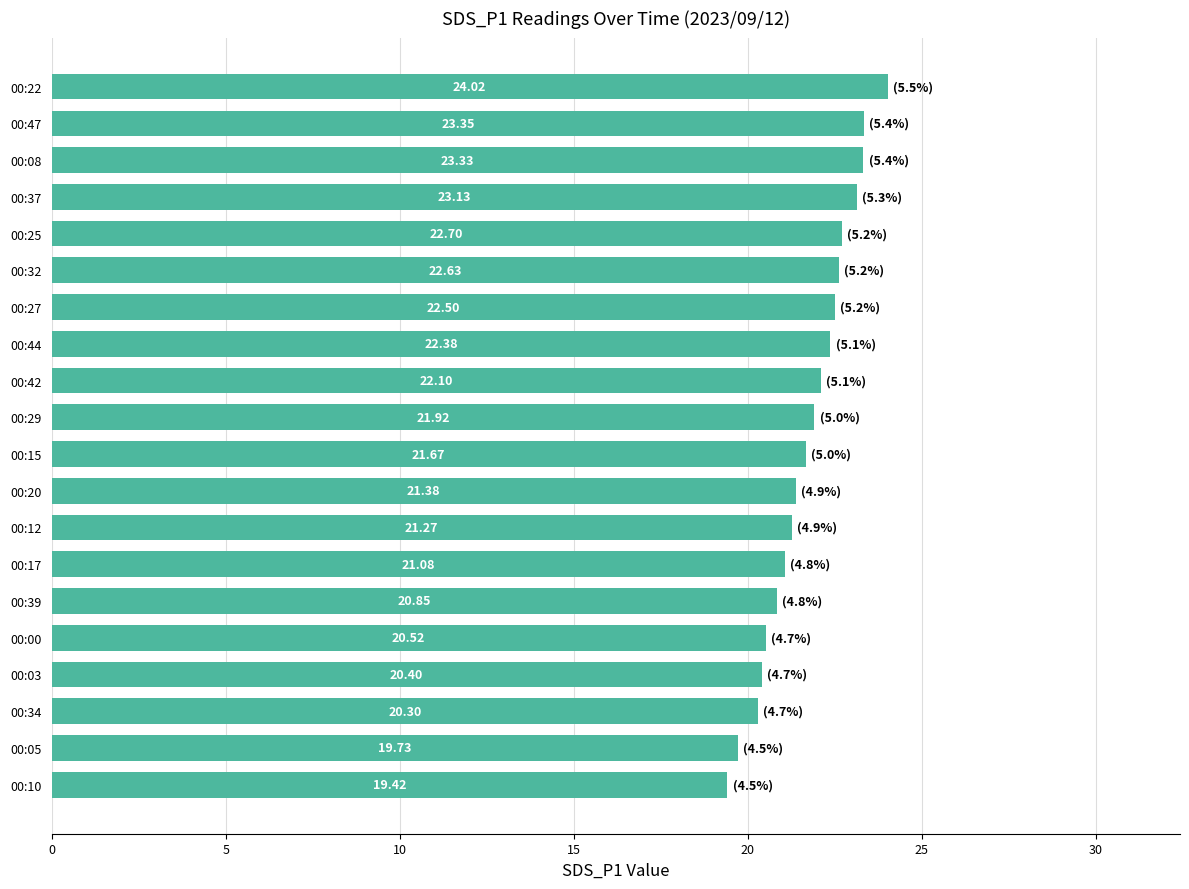

Rank the categories by value from highest to lowest.

00:22, 00:47, 00:08, 00:37, 00:25, 00:32, 00:27, 00:44, 00:42, 00:29, 00:15, 00:20, 00:12, 00:17, 00:39, 00:00, 00:03, 00:34, 00:05, 00:10